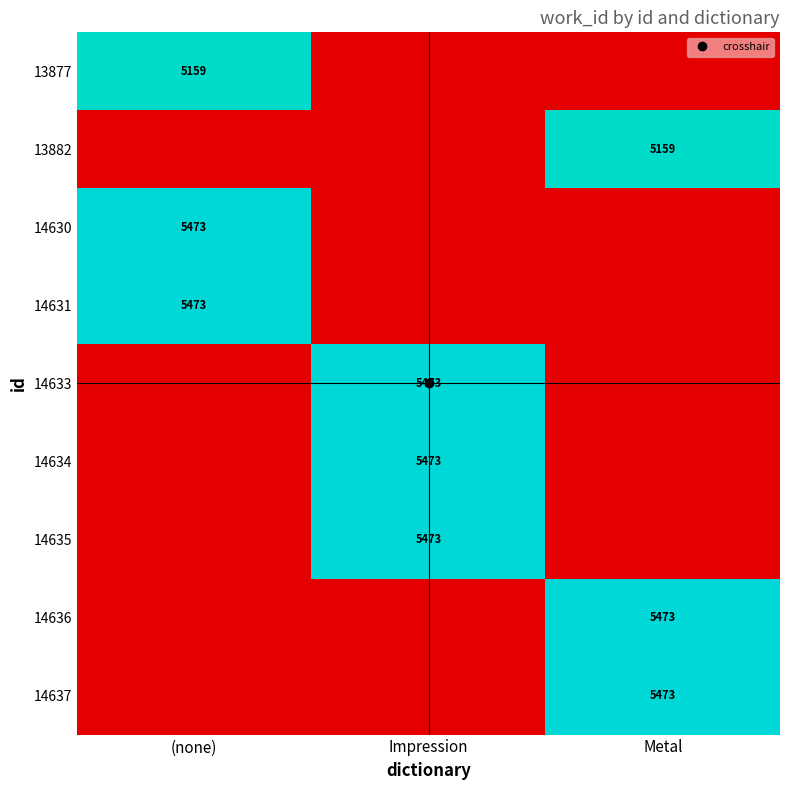

Which series has the largest total across all categories?

14630